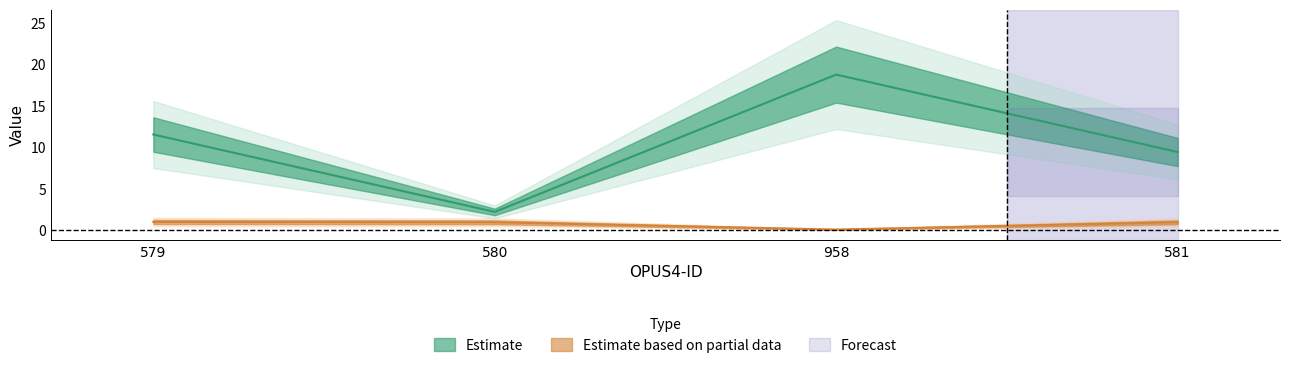

What is the value of the Seitenzahl point at the 2nd from the left?

2.2